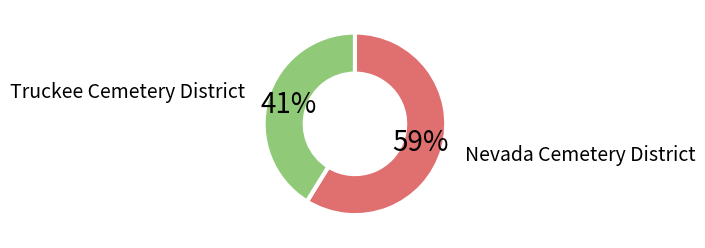

To the nearest percent, what is the difference between the largest and smallest slice percentages?

18%